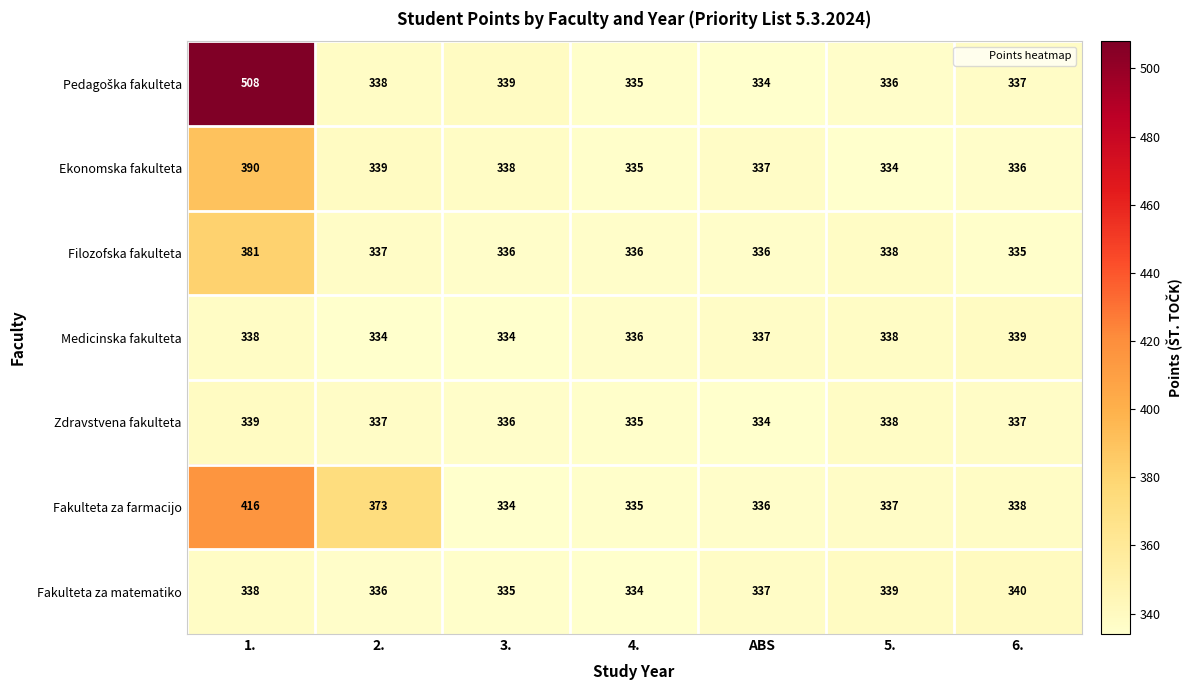

Between 2. and 6., which series saw the biggest shift?

Fakulteta za farmacijo